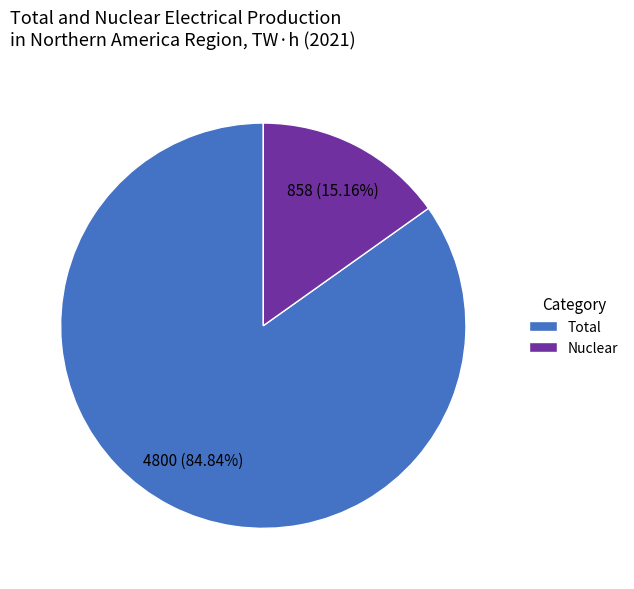

To the nearest percent, what is the difference between the largest and smallest slice percentages?

70%